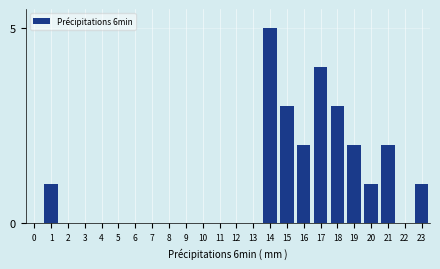

Reading left to right, what are all the values shown in this chart?

0=0	1=1	2=0	3=0	4=0	5=0	6=0	7=0	8=0	9=0	10=0	11=0	12=0	13=0	14=5	15=3	16=2	17=4	18=3	19=2	20=1	21=2	22=0	23=1